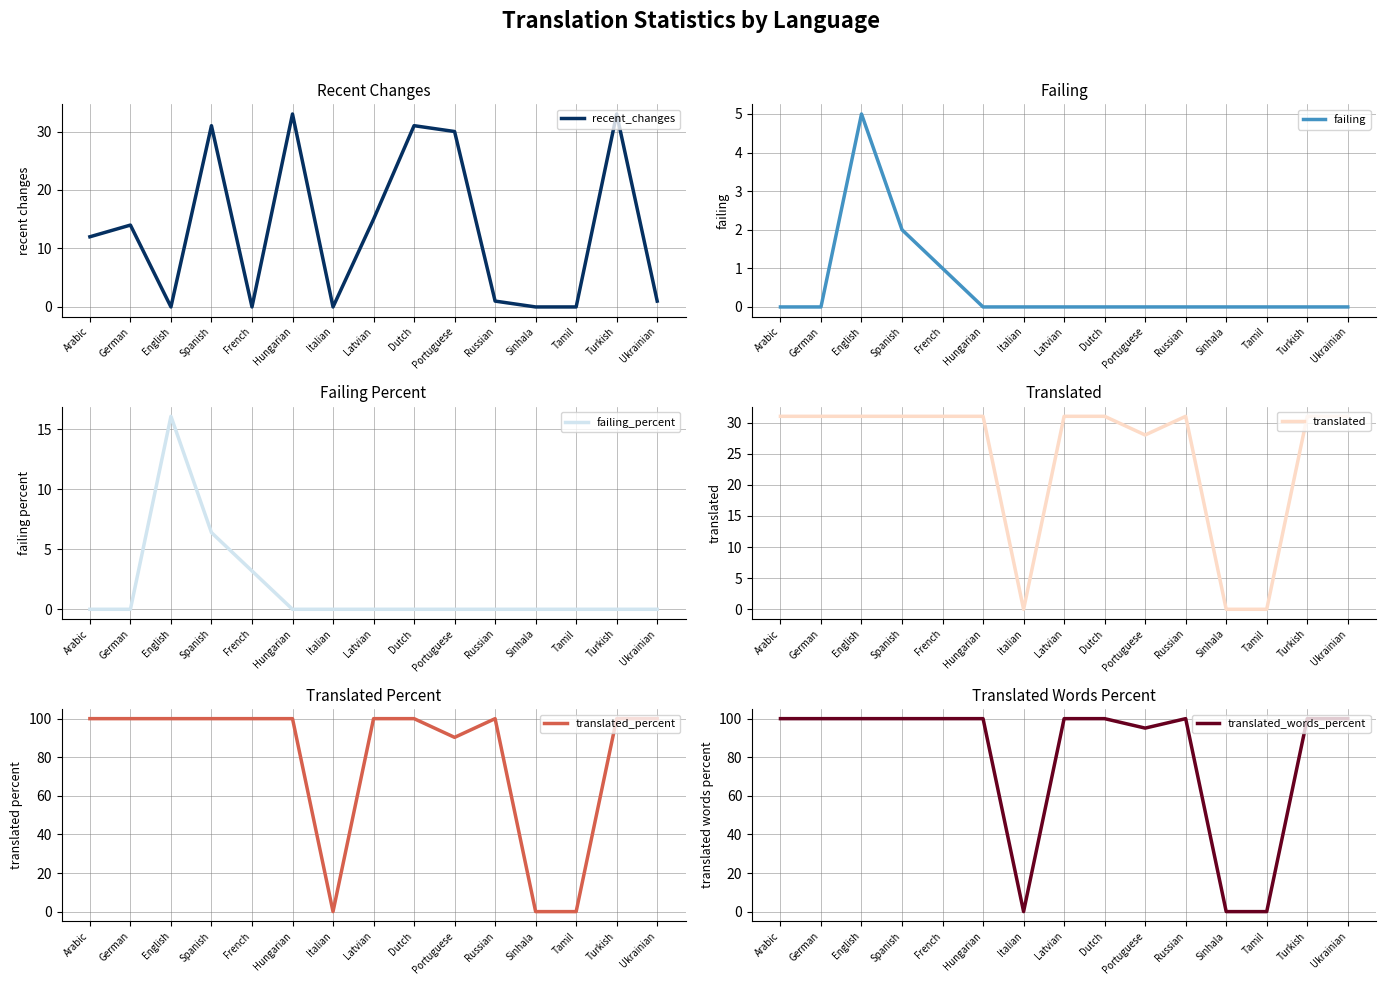

Which series has the largest range (max minus min)?

translated_percent